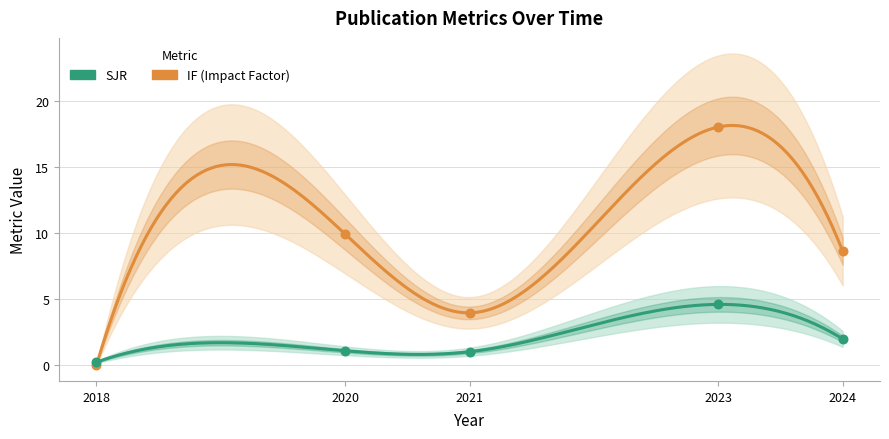

What are all the series names shown in the legend?

SJR, IF